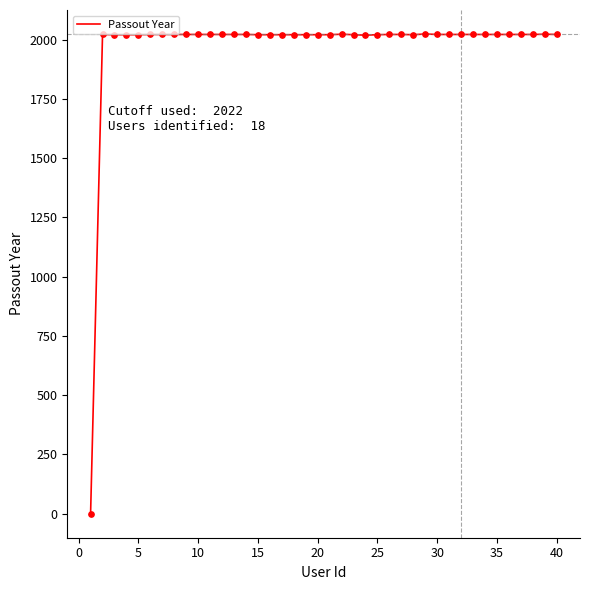

What is the greatest value displayed?

2024